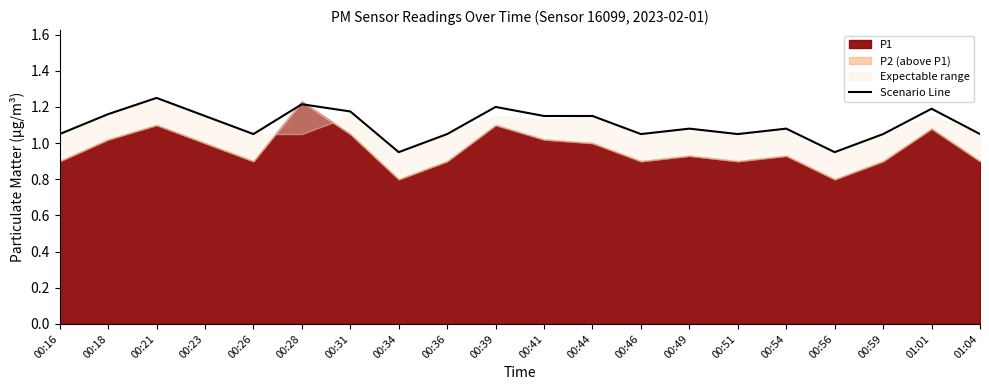

How many points are lower than both their immediate neighbors (excluding endpoints)?

5